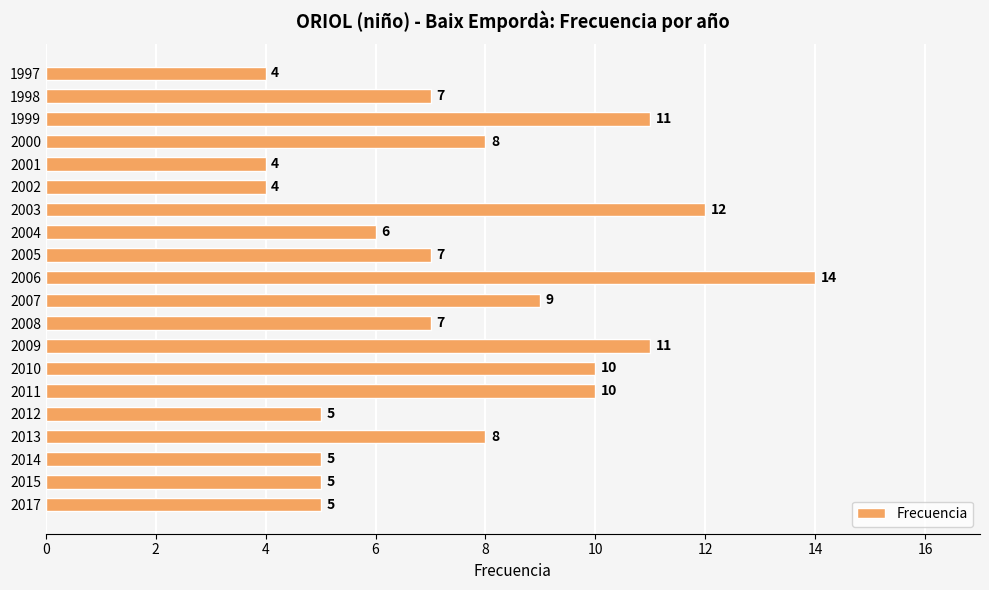

What is the difference between the maximum and second lowest values?

10